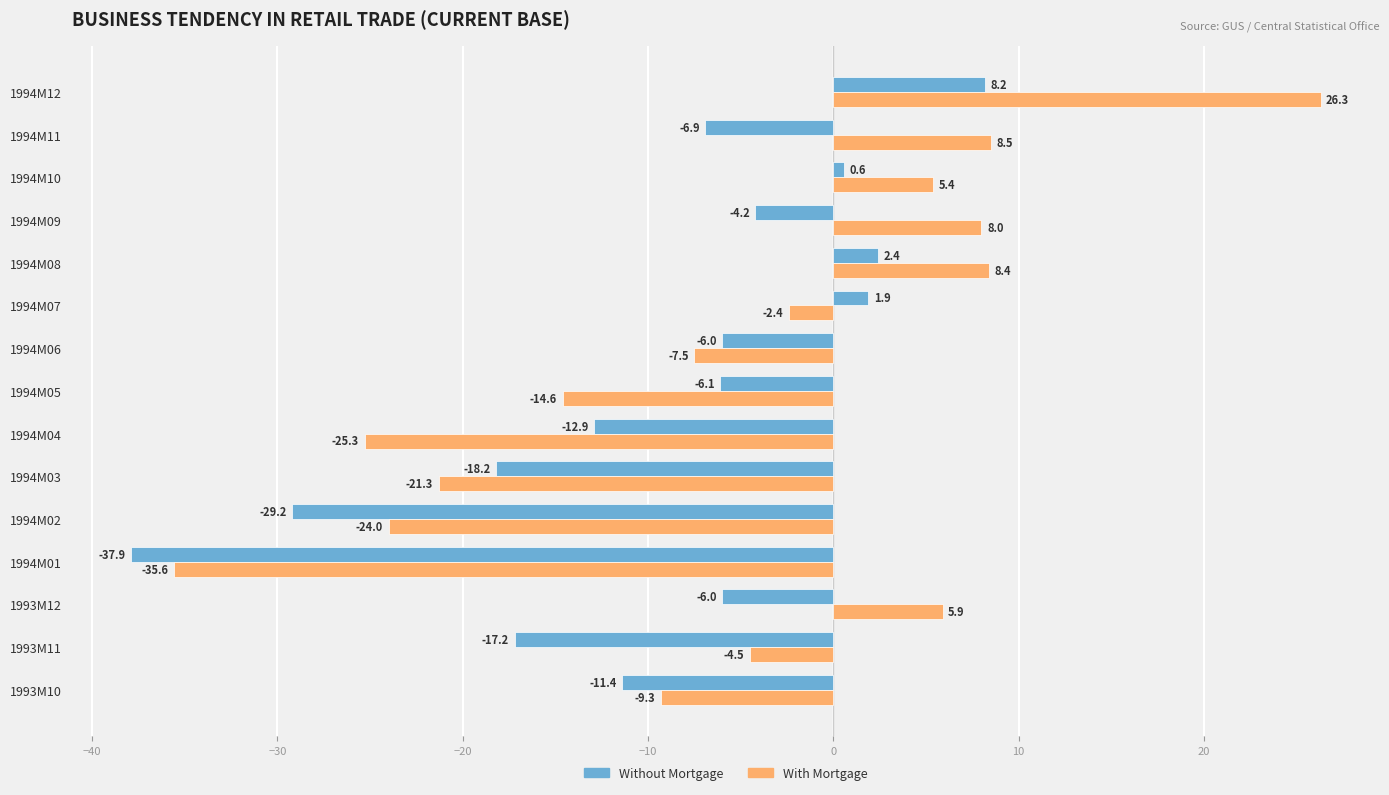

What is the sum of all With Mortgage values?

-82.0